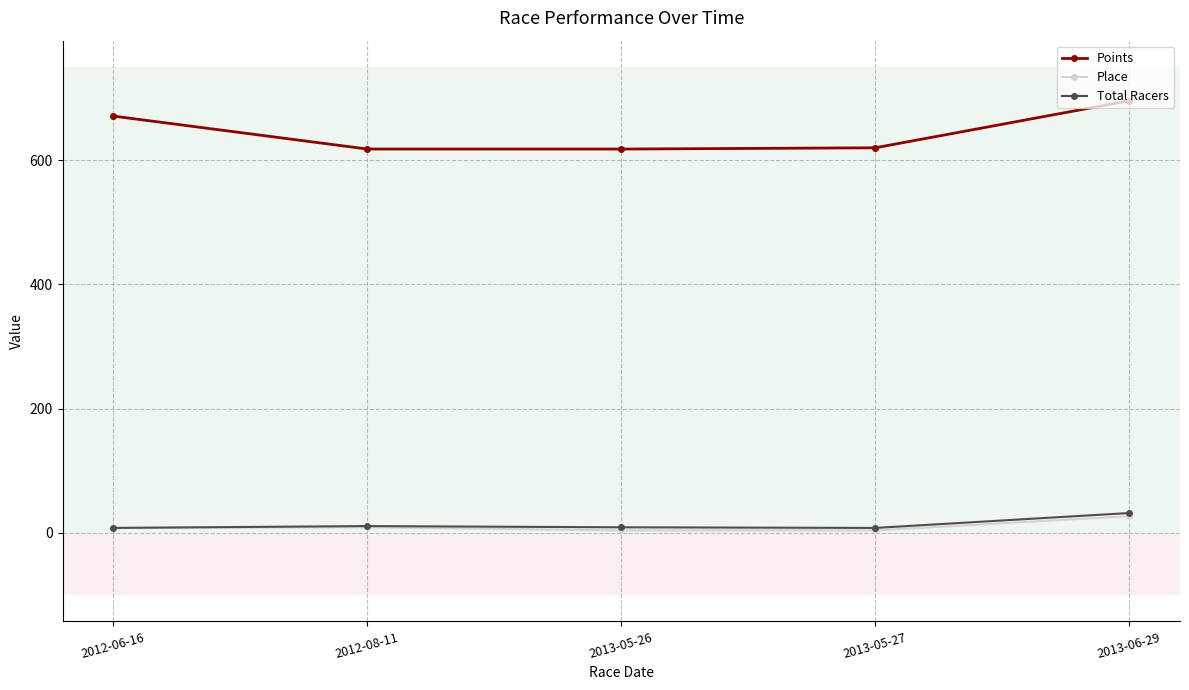

At which category does the chart reach its peak across all series?

2013-06-29